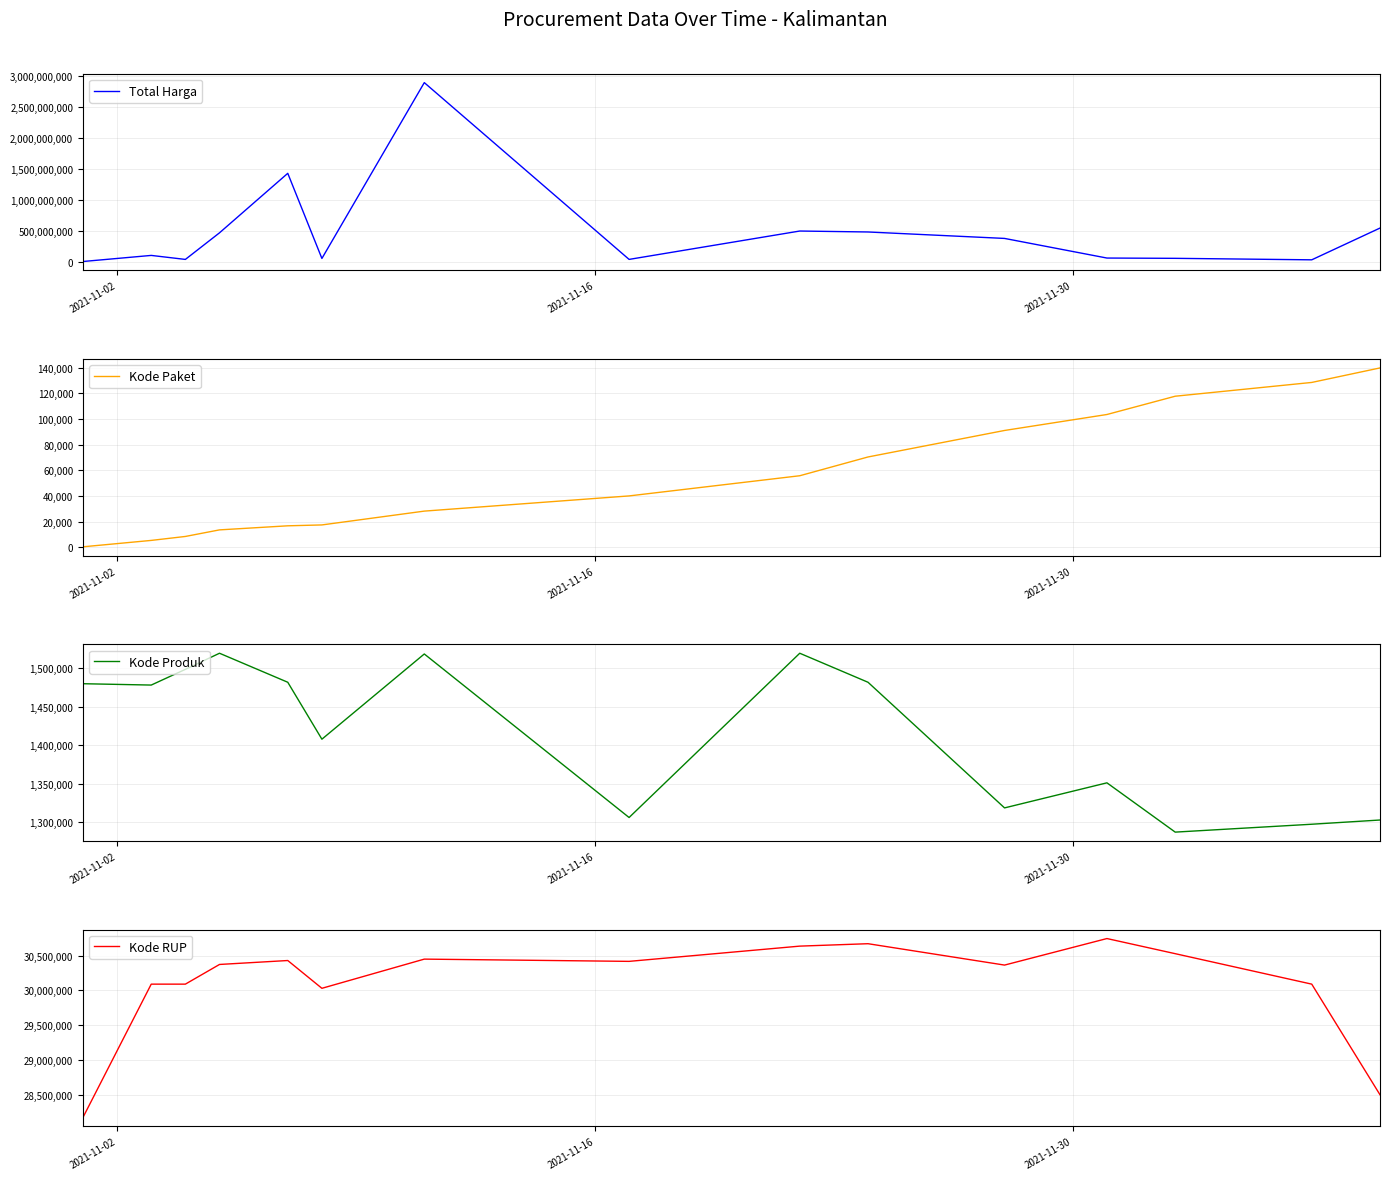

What is the highest value of the Kode Produk series?

1519264